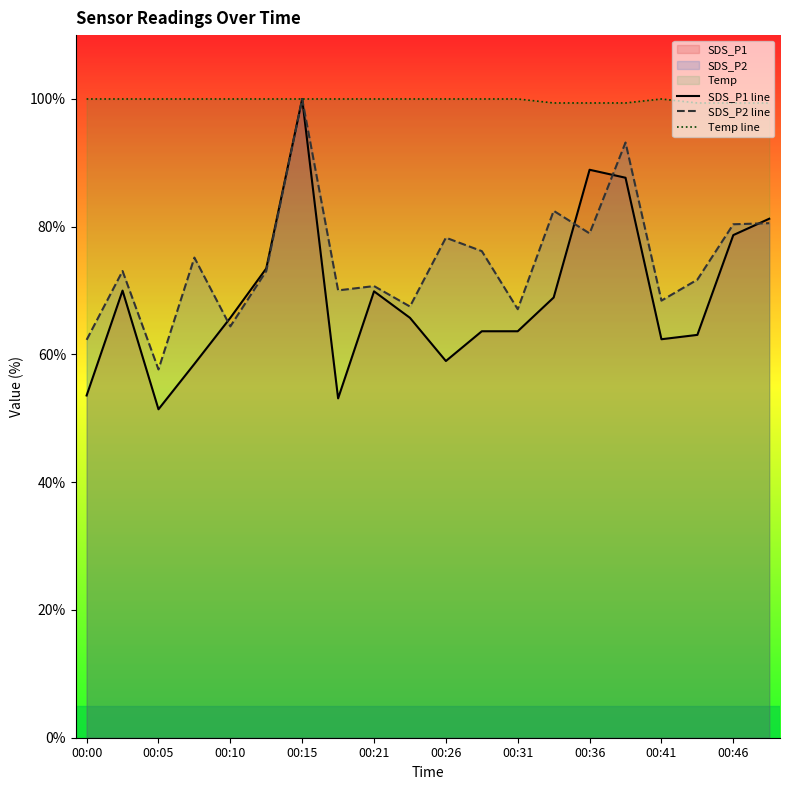

Reading right to left, extract all data points from this chart.

SDS_P1 line: 81.2	78.7	63.1	62.4	87.7	88.9	68.9	63.6	63.6	59.0	65.7	69.9	53.1	100.0	73.5	65.7	58.5	51.4	70.0	53.6
SDS_P2 line: 80.6	80.4	71.7	68.4	93.2	79.0	82.5	67.1	76.2	78.3	67.5	70.7	70.0	100.0	73.1	64.4	75.2	57.7	73.1	62.3
Temp line: 99.4	99.4	99.4	100.0	99.4	99.4	99.4	100.0	100.0	100.0	100.0	100.0	100.0	100.0	100.0	100.0	100.0	100.0	100.0	100.0